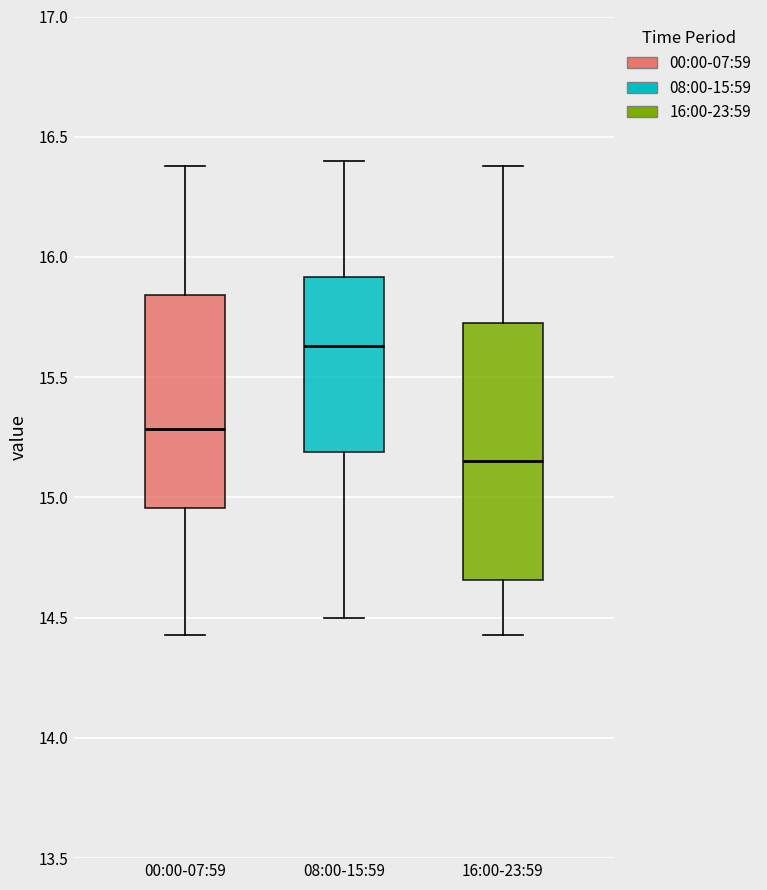

Where does the upper whisker of the box for 00:00-07:59 end on the y-axis? The values are not printed on the chart, so give them approximately, as read against the axis.

16.40